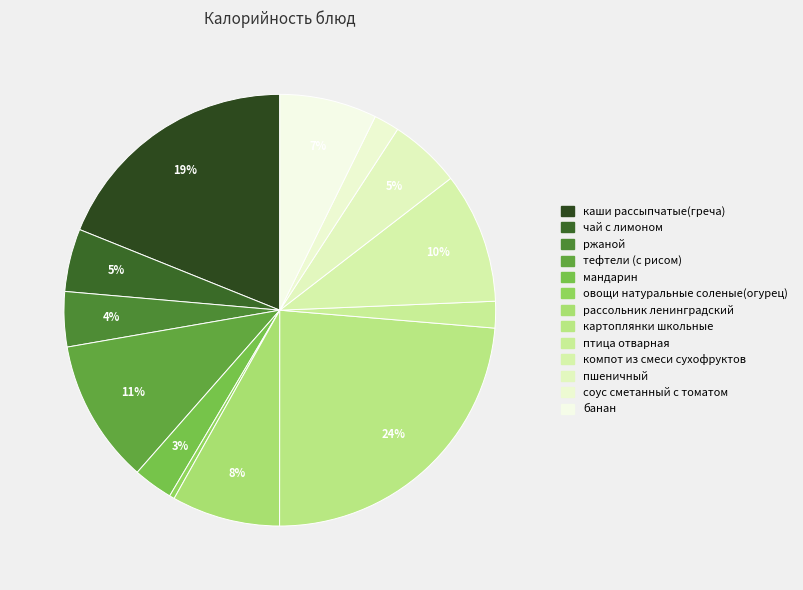

How many slices are in this pie chart?

13